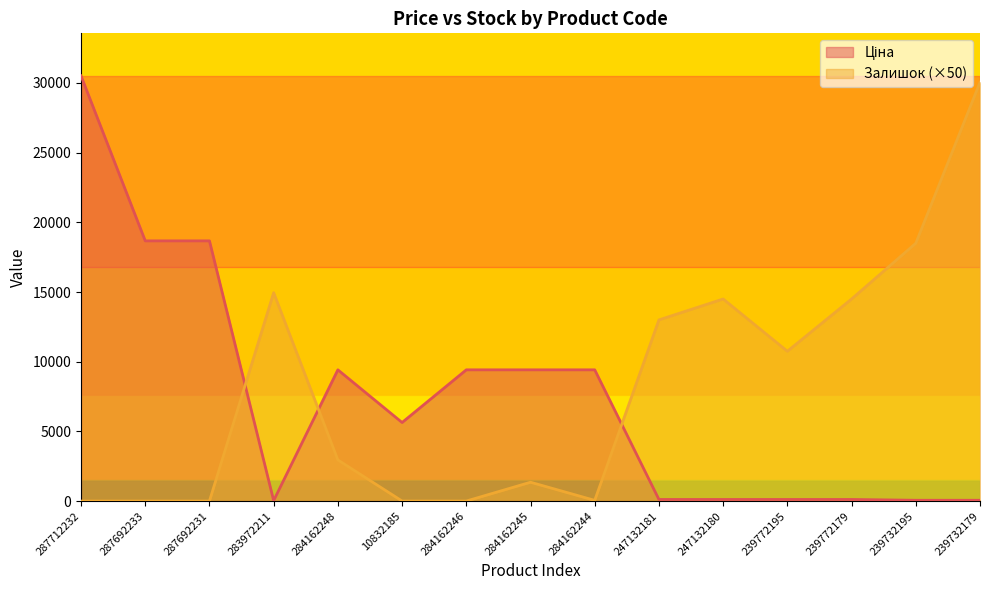

Which series ends up on top after the final intersection of Залишок and Ціна?

Залишок